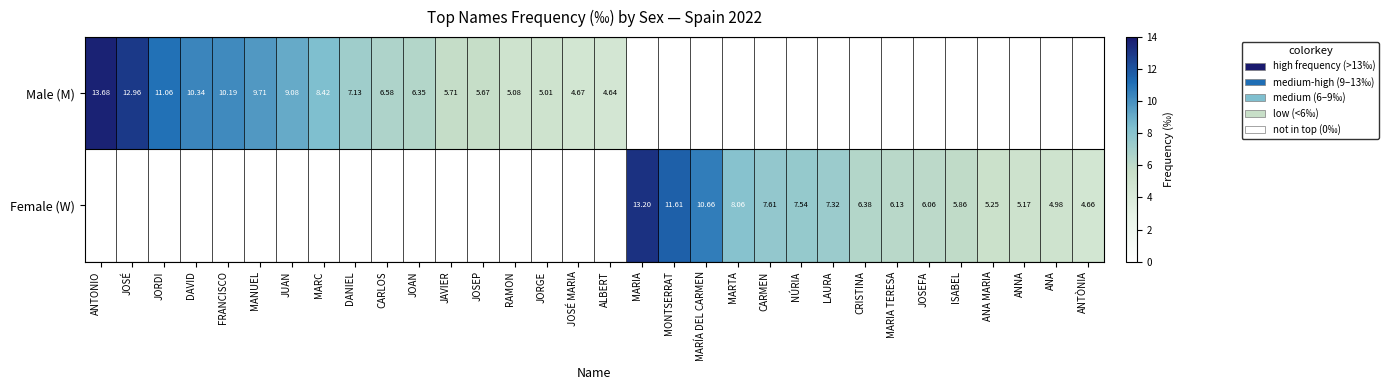

Which category has the lowest value across all series?

MARIA